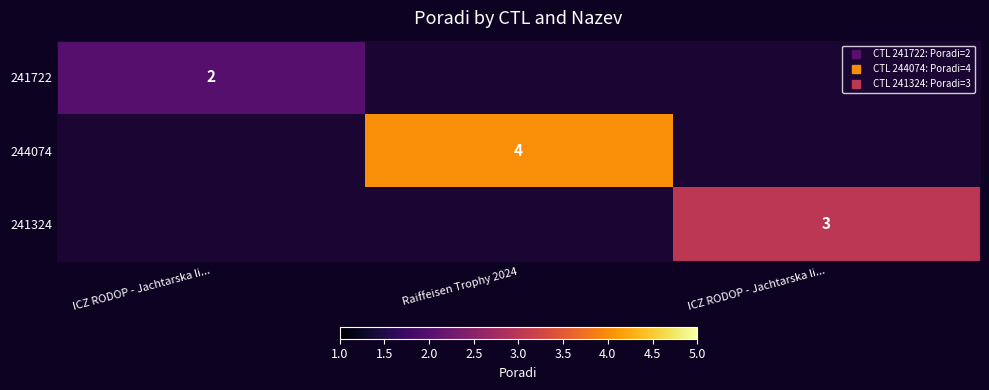

How many values in 241324 are above zero?

1